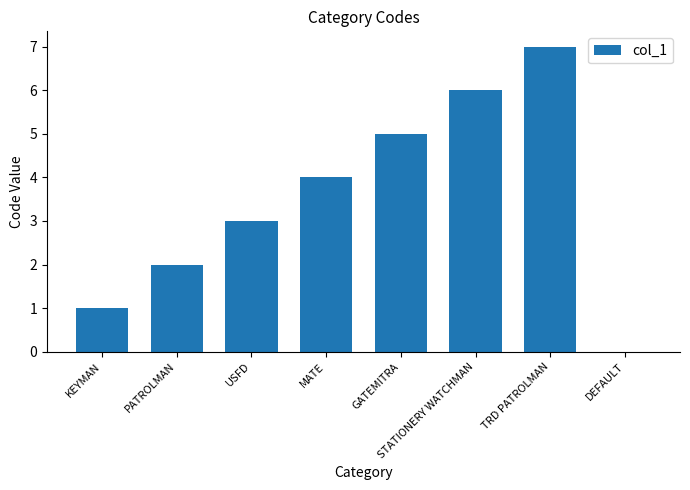

What is the sum of the values at USFD and DEFAULT?

3